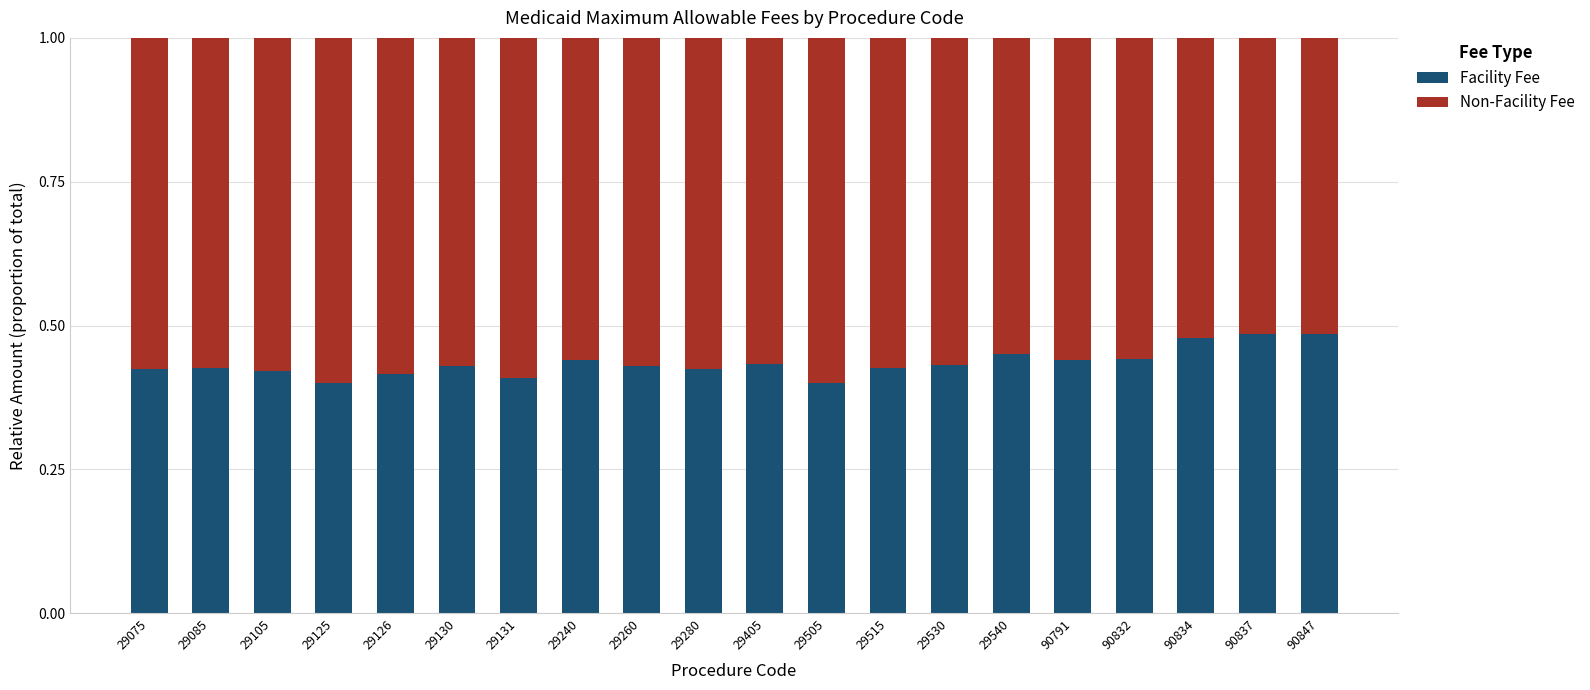

Count the Facility Fee values in the range 0 to 1.

20